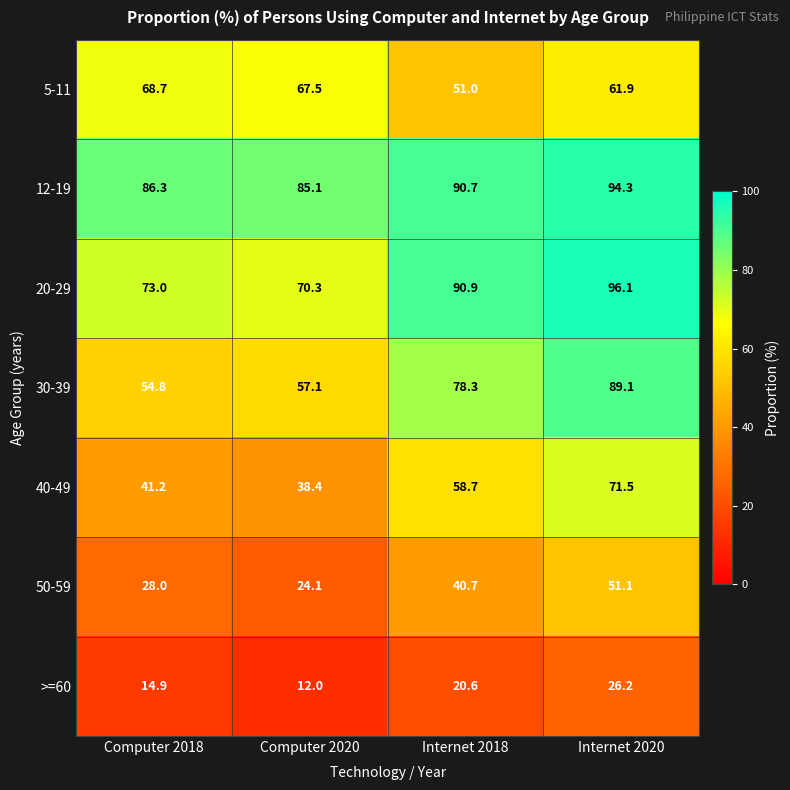

What is the difference between the 30-39 values at Internet 2020 and Internet 2018?

10.8